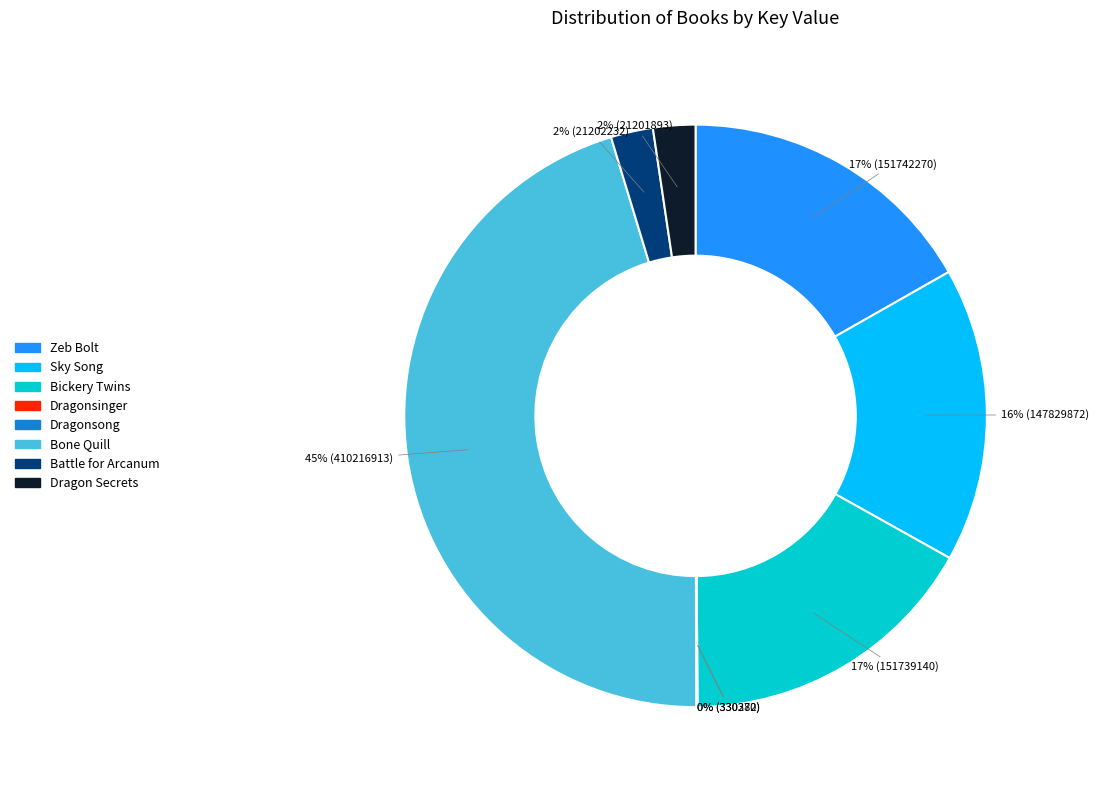

To the nearest percent, what is the average slice percentage?

12%